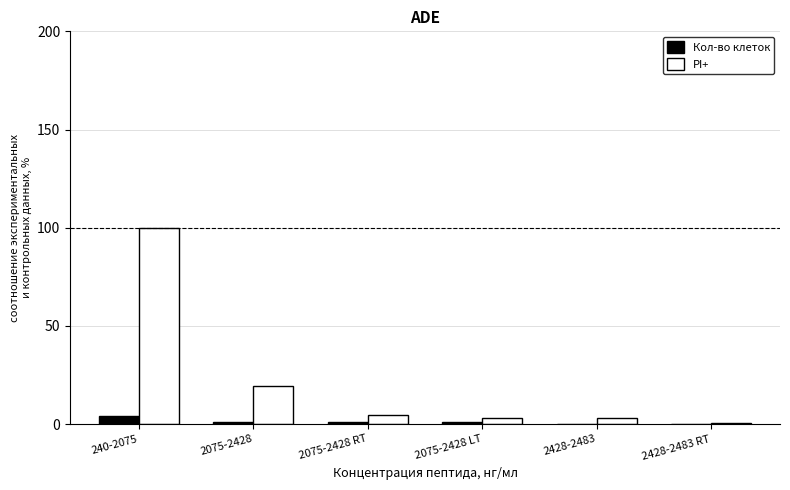

The PI+ series shows 19.2 at 2075-2428. True or false?

True